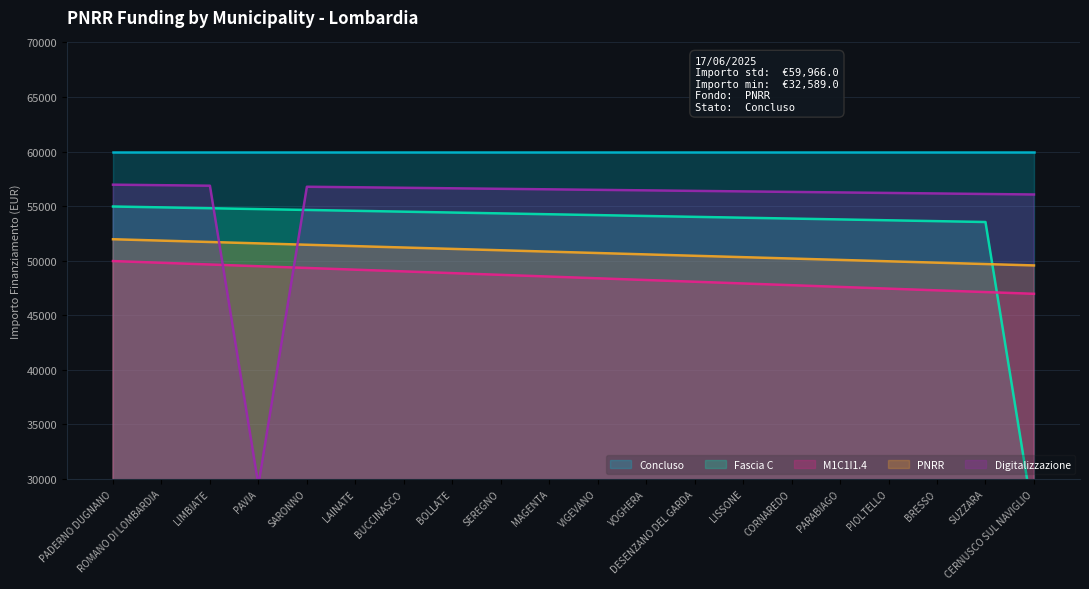

Does the chart display data point markers on the line(s)?

No